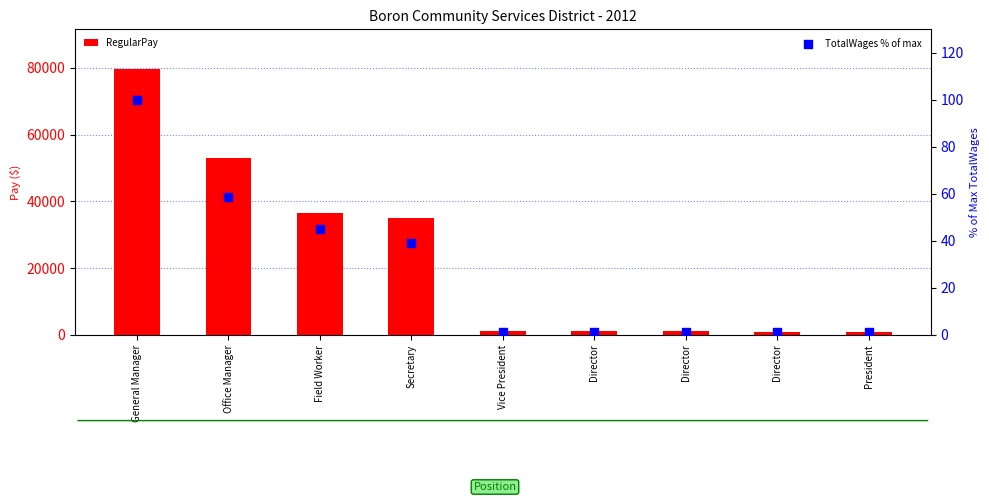

What are all the series names shown in the legend?

RegularPay, TotalWages % of max